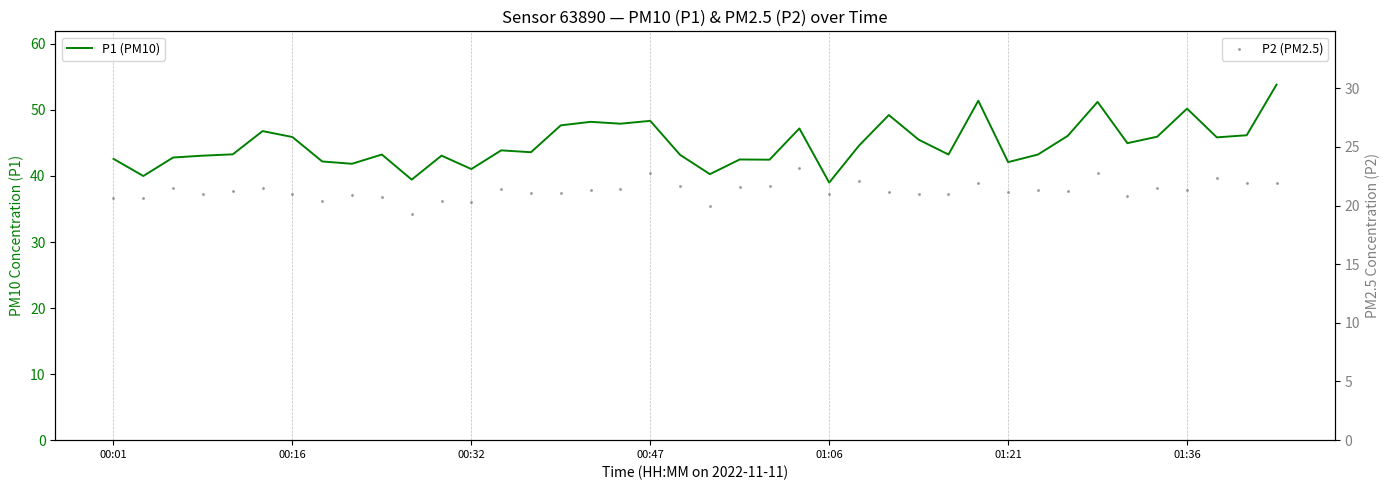

At how many categories does at least one series exceed 42?

34